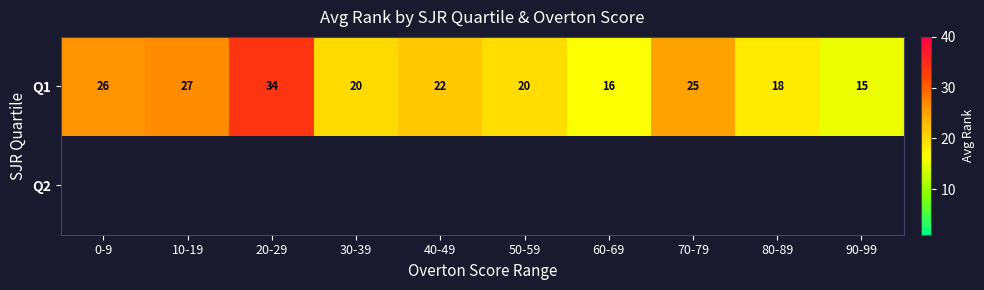

Which category has the highest value in the Q1 series?

20-29